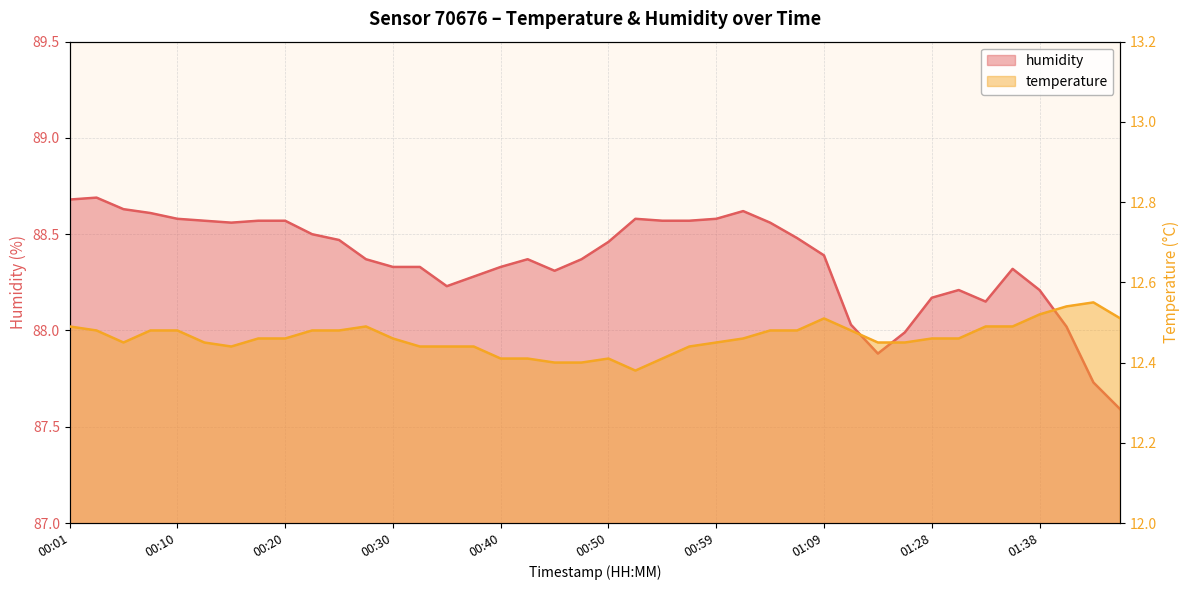

What is the difference between the maximum and second lowest values in the humidity series?

1.0